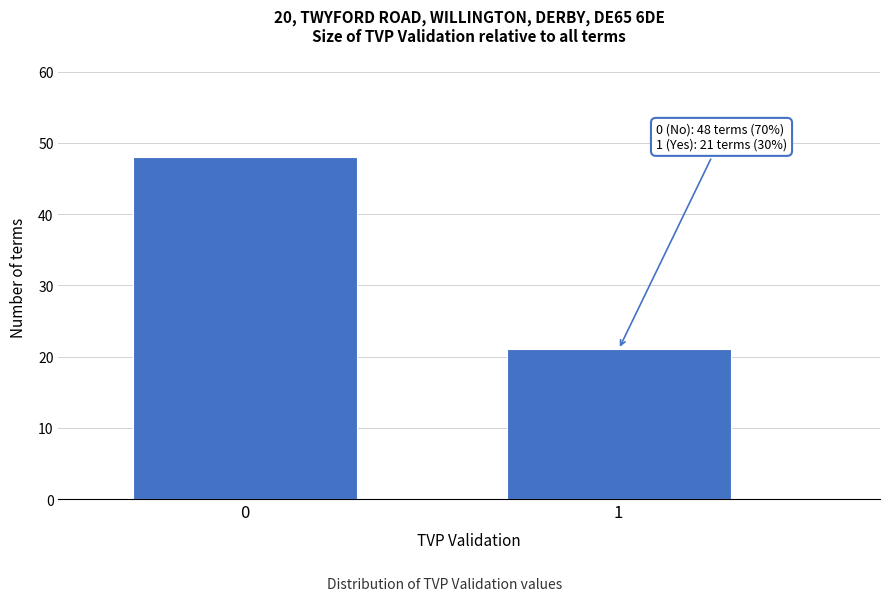

Reading left to right, extract all data points from this chart.

48	21